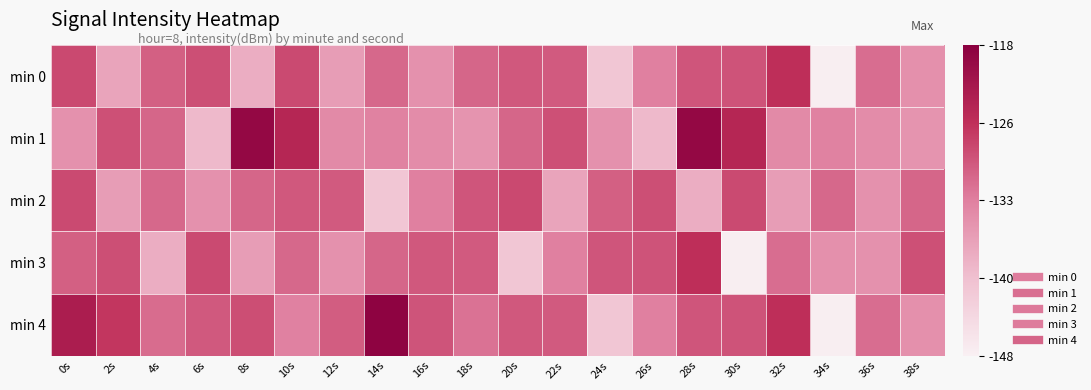

Reading left to right, extract all data points from this chart.

min 0: 0s=-127.9	2s=-137.3	4s=-130.0	6s=-128.5	8s=-138.3	10s=-128.0	12s=-136.4	14s=-130.8	16s=-135.0	18s=-130.6	20s=-129.3	22s=-129.5	24s=-141.5	26s=-133.0	28s=-129.1	30s=-128.9	32s=-125.3	34s=-147.7	36s=-131.4	38s=-135.0
min 1: 0s=-135.1	2s=-128.6	4s=-130.6	6s=-139.8	8s=-119.4	10s=-124.0	12s=-134.2	14s=-133.3	16s=-134.4	18s=-135.4	20s=-130.6	22s=-128.6	24s=-135.1	26s=-139.8	28s=-119.4	30s=-124.0	32s=-134.2	34s=-133.3	36s=-134.4	38s=-135.4
min 2: 0s=-128.0	2s=-136.4	4s=-130.8	6s=-135.0	8s=-130.6	10s=-129.3	12s=-129.5	14s=-141.5	16s=-133.0	18s=-129.1	20s=-127.9	22s=-137.3	24s=-130.0	26s=-128.5	28s=-138.3	30s=-128.0	32s=-136.4	34s=-130.8	36s=-135.0	38s=-130.6
min 3: 0s=-130.0	2s=-128.5	4s=-138.3	6s=-128.0	8s=-136.4	10s=-130.8	12s=-135.0	14s=-130.6	16s=-129.3	18s=-129.5	20s=-141.5	22s=-133.0	24s=-129.1	26s=-128.9	28s=-125.3	30s=-147.7	32s=-131.4	34s=-135.0	36s=-135.1	38s=-128.6
min 4: 0s=-122.6	2s=-126.1	4s=-131.2	6s=-129.4	8s=-128.4	10s=-133.1	12s=-129.7	14s=-118.6	16s=-129.0	18s=-131.7	20s=-129.3	22s=-129.5	24s=-141.5	26s=-133.0	28s=-129.1	30s=-128.9	32s=-125.3	34s=-147.7	36s=-131.4	38s=-135.0